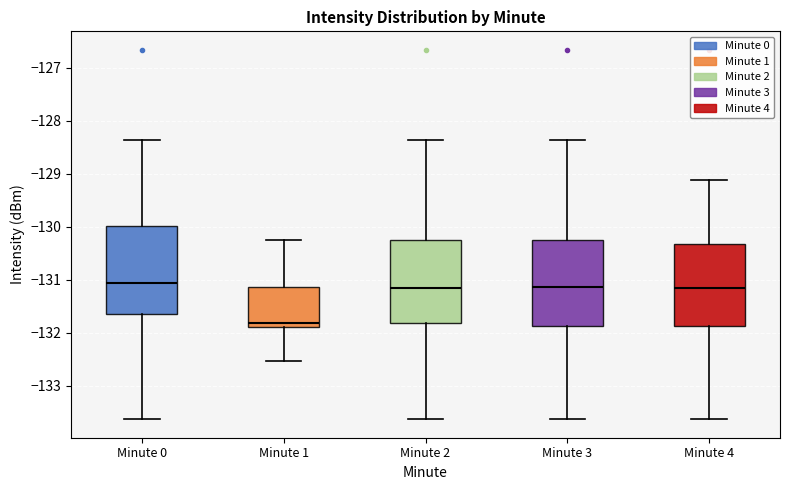

Reading left to right, transcribe this box plot: for each box, give where its median line is, the range the box spans, and where its two whiskers end, as read against the y-axis. The values are not printed on the chart, so give them approximately, as read against the axis.

Minute 0: median -131.1, box -131.6 to -130.0, whiskers -133.6 to -128.4
Minute 1: median -131.8, box -131.9 to -131.1, whiskers -132.5 to -130.2
Minute 2: median -131.2, box -131.8 to -130.3, whiskers -133.6 to -128.4
Minute 3: median -131.1, box -131.9 to -130.2, whiskers -133.6 to -128.4
Minute 4: median -131.2, box -131.9 to -130.3, whiskers -133.6 to -129.1